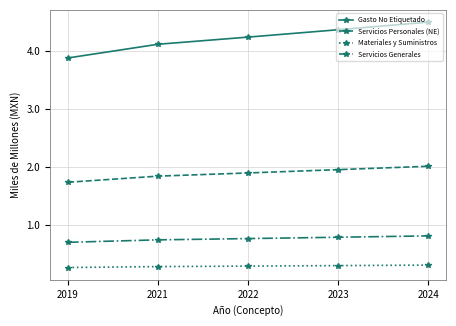

True or false: Gasto No Etiquetado and Servicios Personales (NE) cross at least once.

False